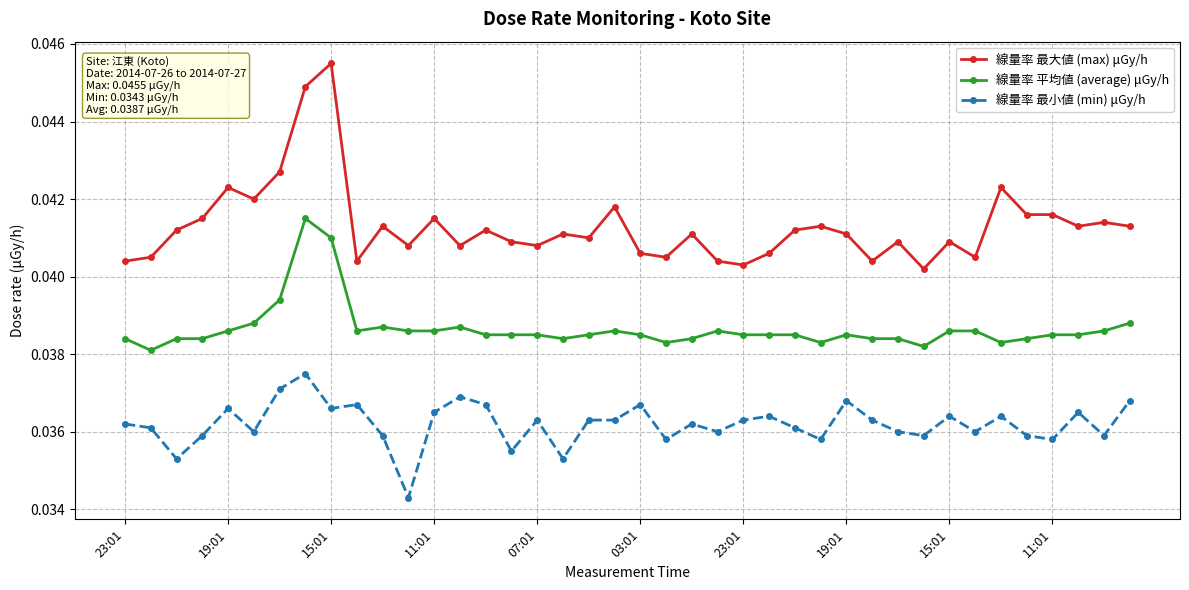

Count the 線量率 最小値 (min) μGy/h values in the range 0 to 1.

40